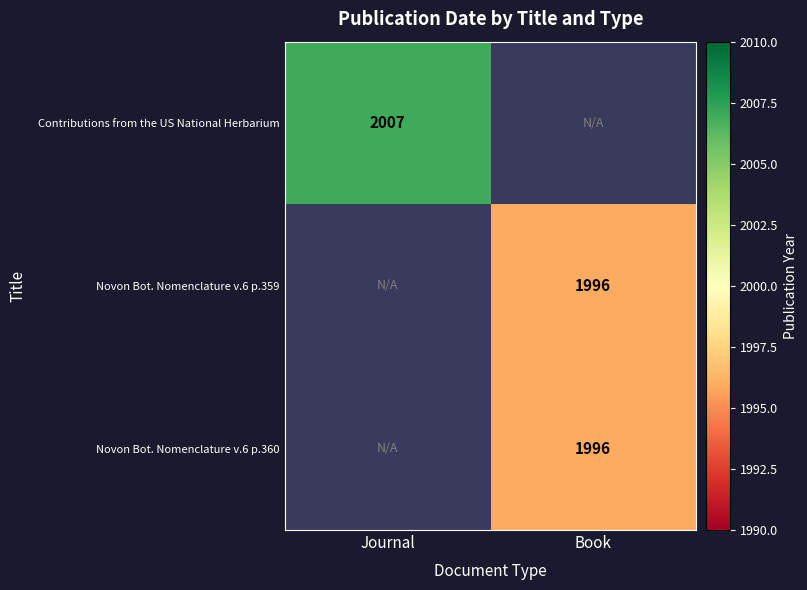

Is it true that Novon Bot. Nomenclature v.6 p.359 equals 3131 at Book?

False